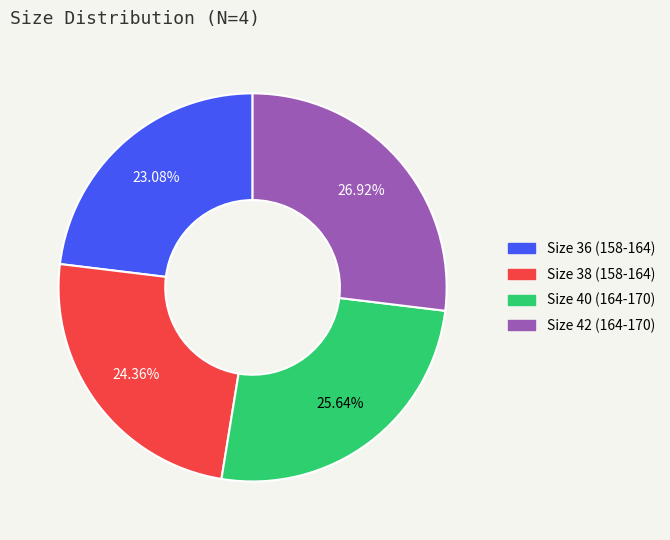

Which category has the biggest portion of the pie?

42 (164-170)